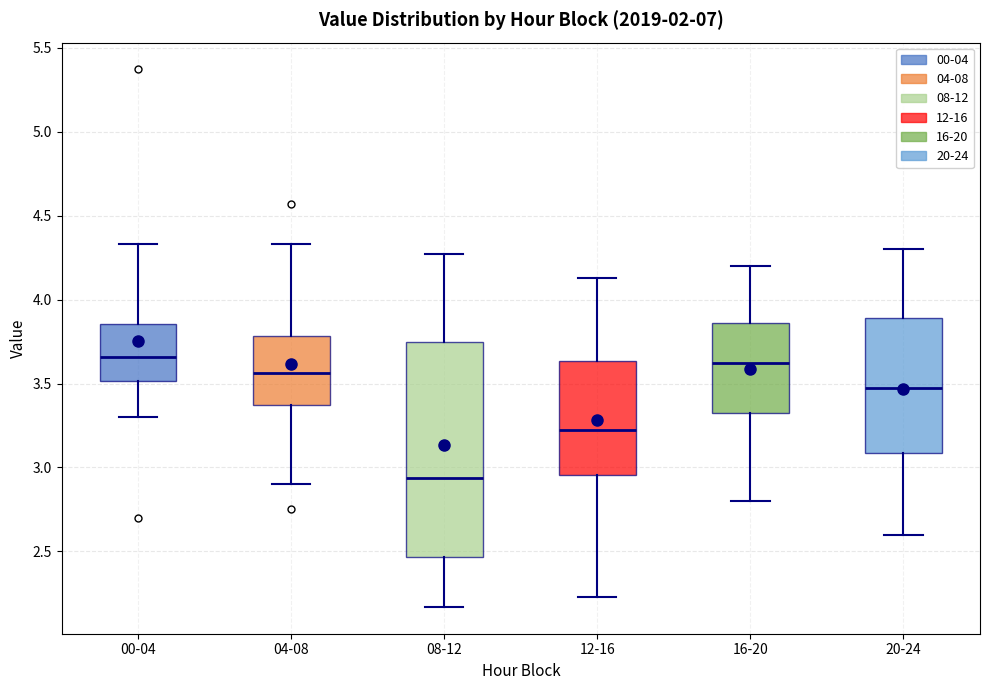

Comparing the boxes themselves (not the whiskers), which one is the tallest?

08-12